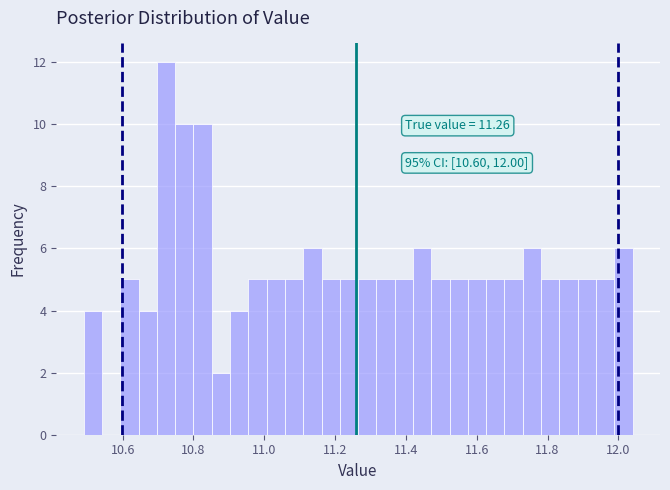

Read against the x-axis, roughly where is the centre of the tallest bar?

10.72